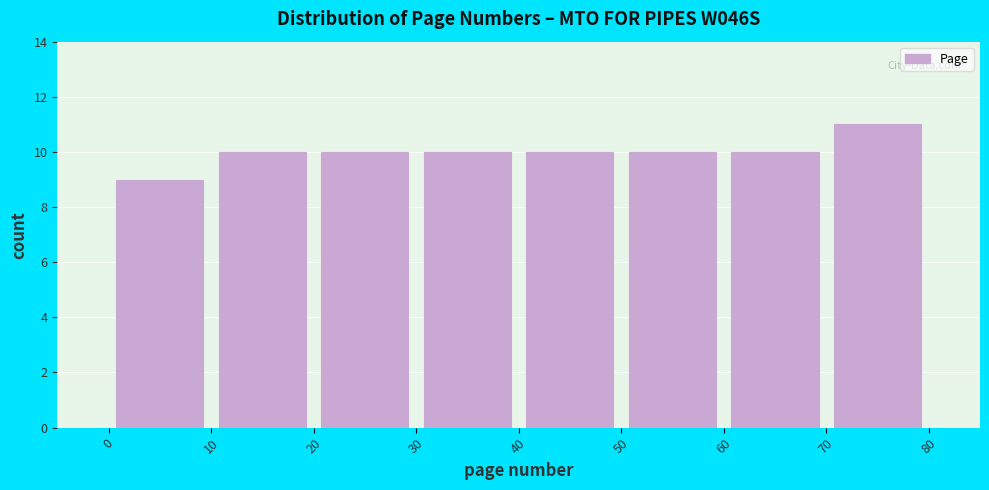

Which range on the x-axis has the tallest bar?

70 to 80